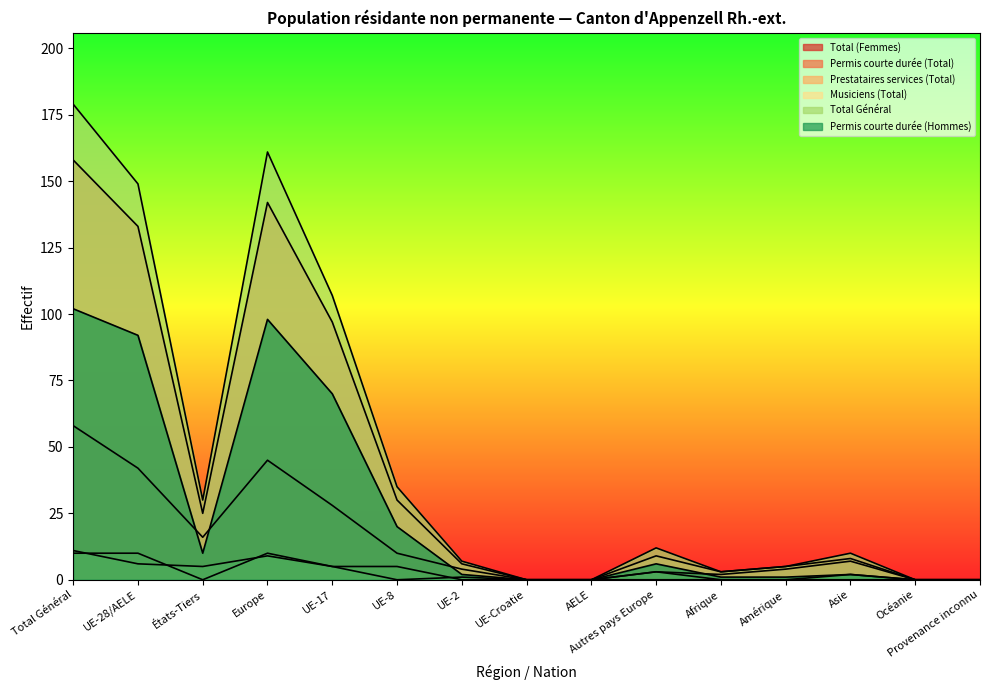

True or false: Total Général and Permis courte durée (Hommes) cross at least once.

False